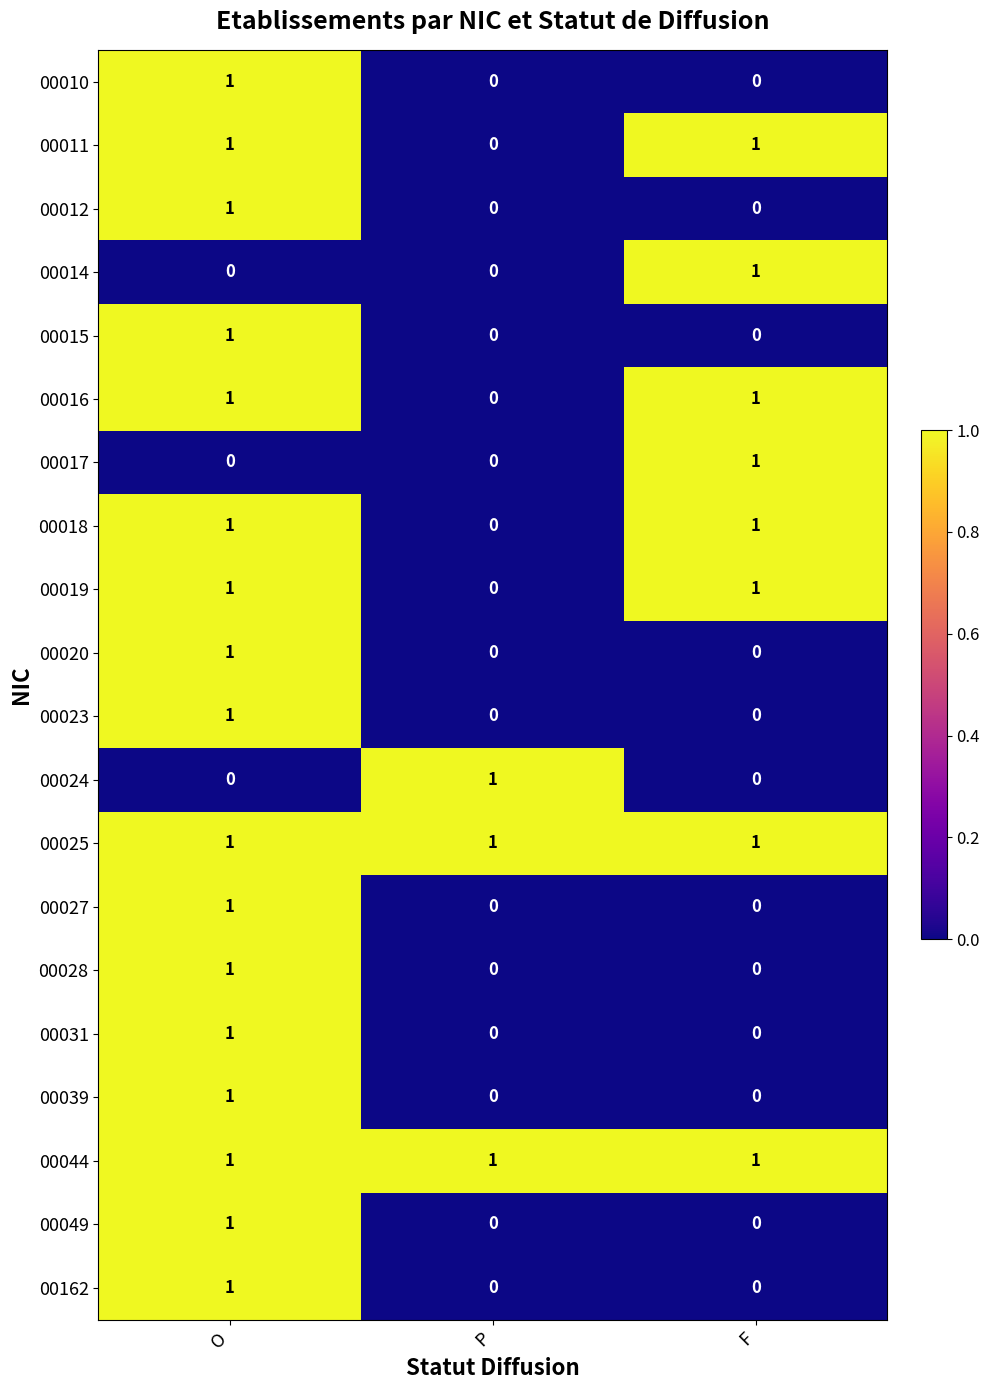

The 00020 series shows 1 at P. True or false?

False